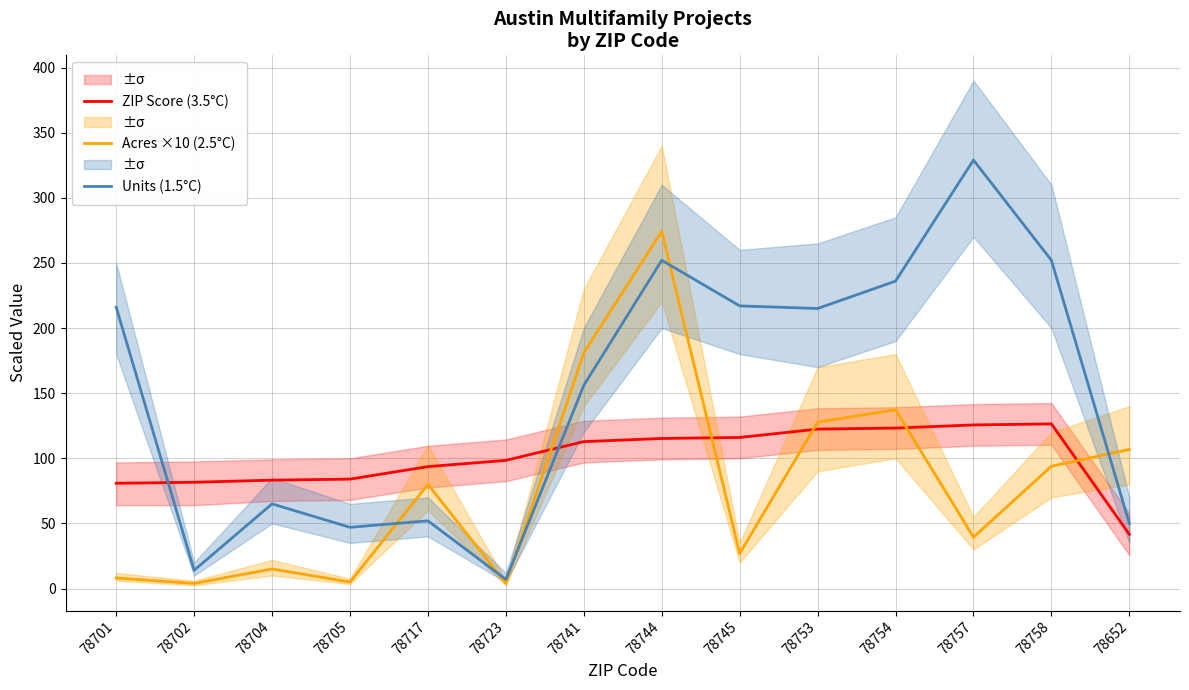

What is the difference between the maximum and minimum values in the ZIP Score (3.5°C) series?

84.8